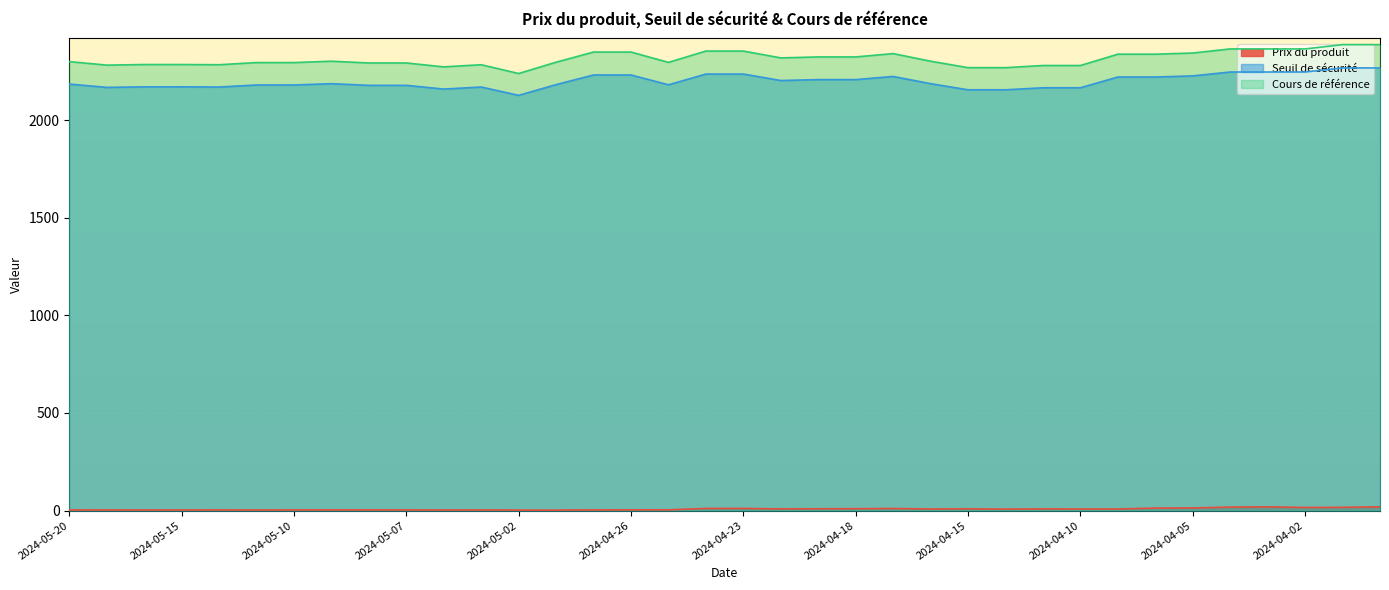

What is the approximate value of Cours de référence at 2024-04-04?

2366.0